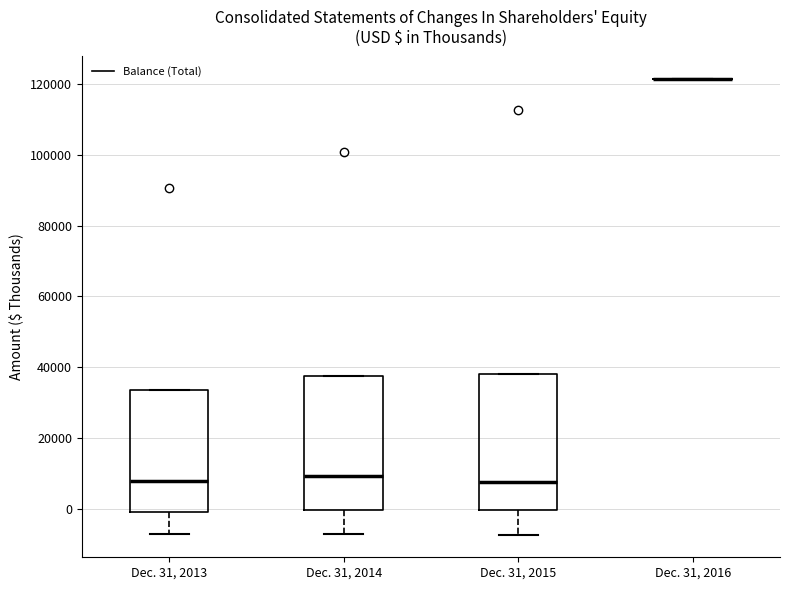

Where does the lower whisker of the box for Dec. 31, 2015 end on the y-axis? The values are not printed on the chart, so give them approximately, as read against the axis.

-8000